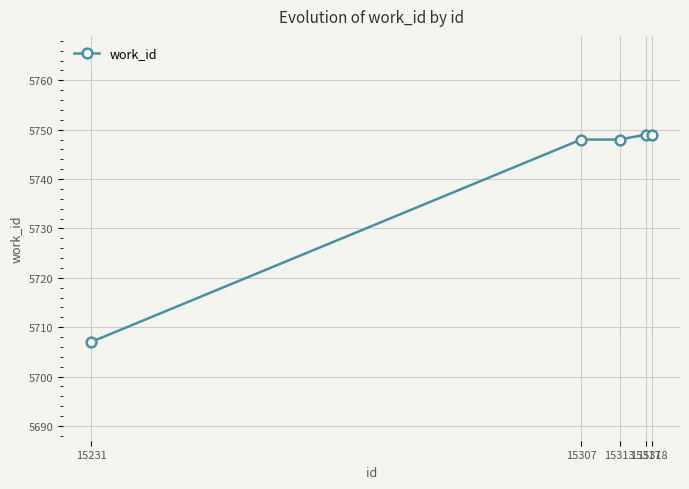

How many series are shown in this chart?

1